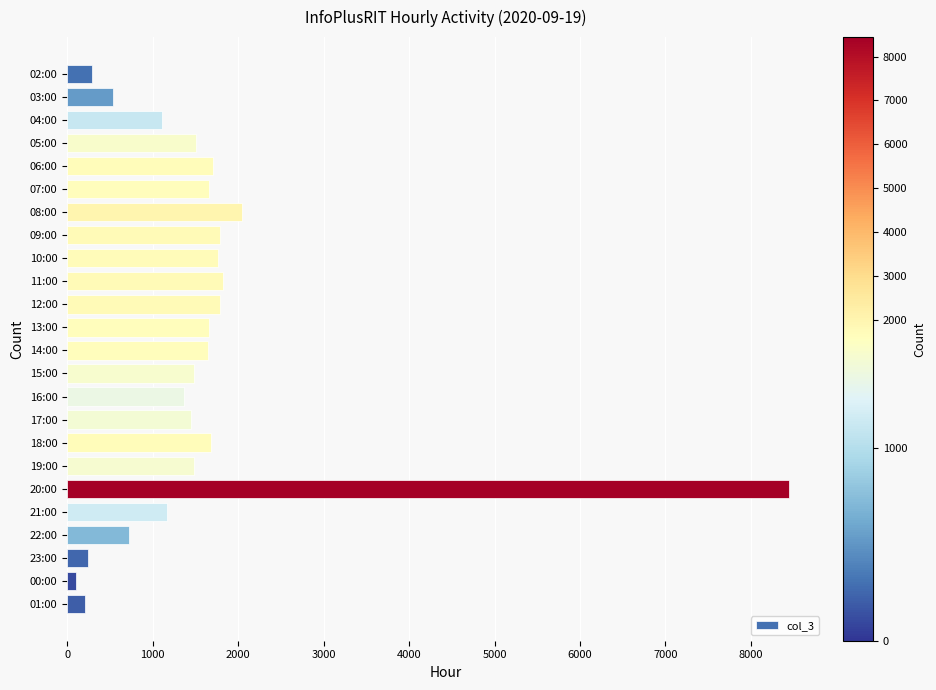

How many distinct data groups are displayed?

1